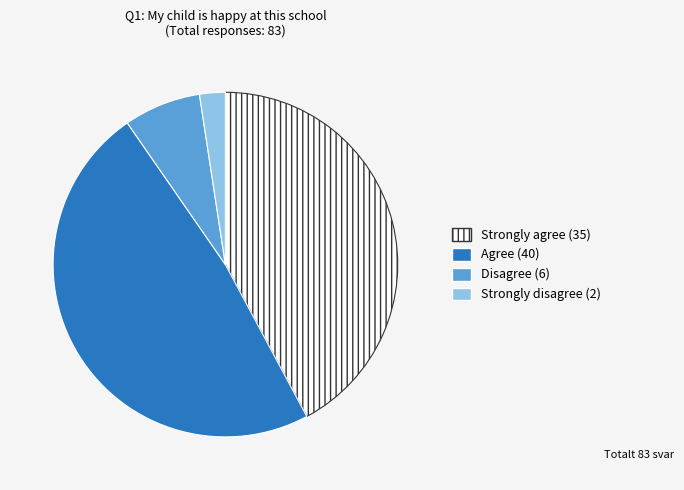

Is there any slice that represents more than half of the pie?

No